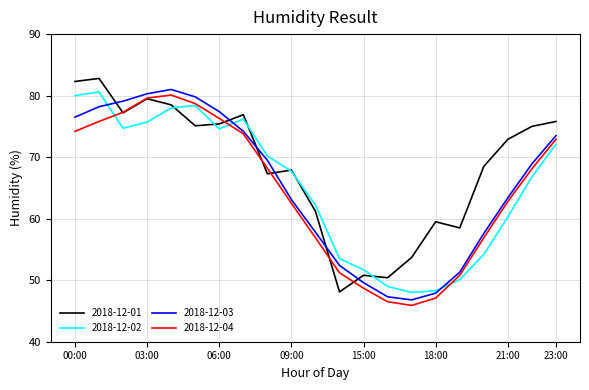

True or false: 2018-12-02 has more than 0 interior local peaks.

True